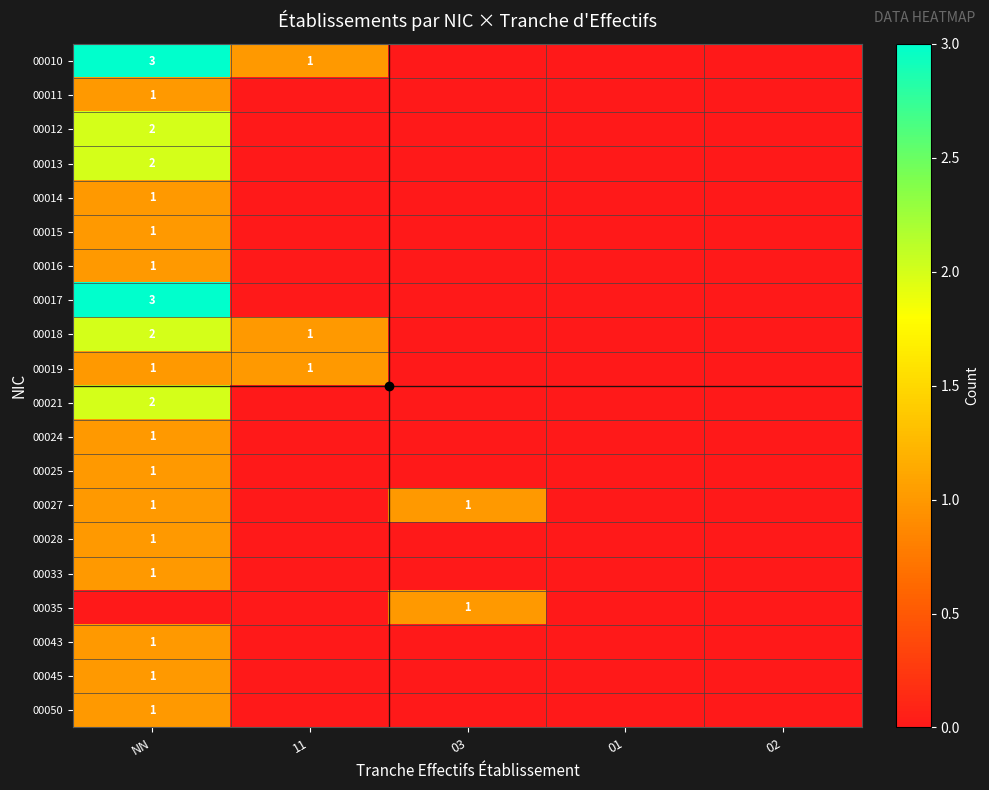

What is the difference between the 00027 values at 01 and 03?

1